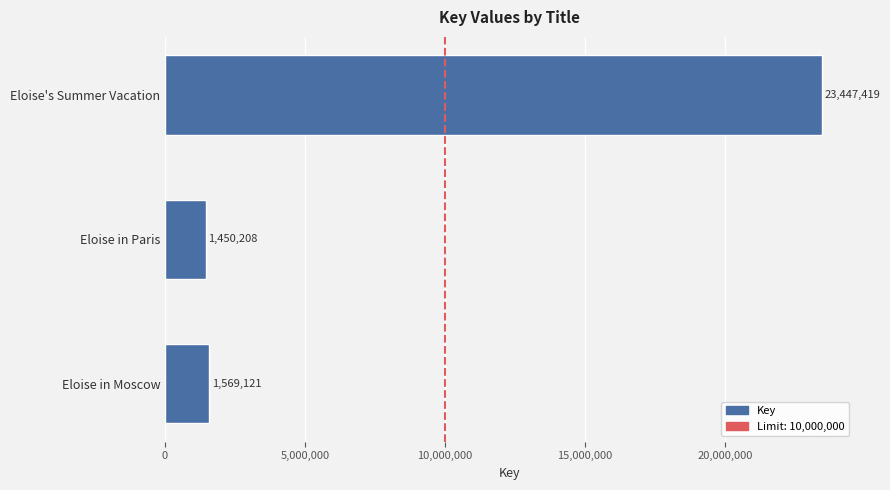

What is the sum of all values?

26466748